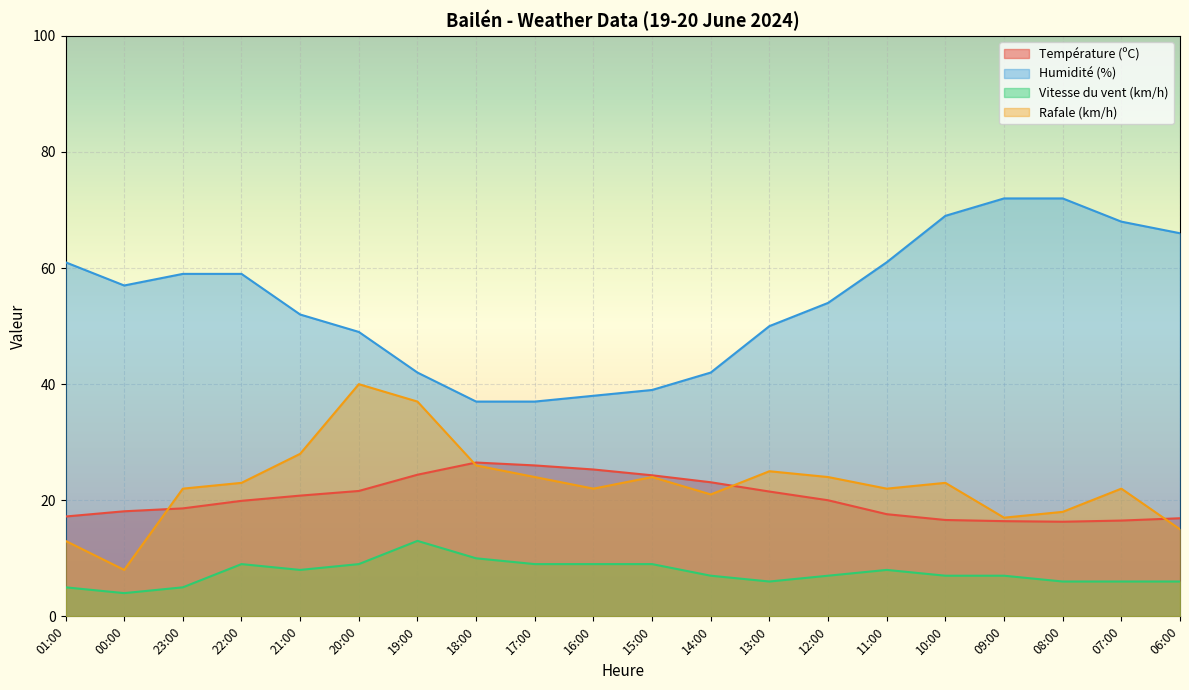

Reading left to right, transcribe all the data shown in this chart.

Température (ºC): 01:00=17.2	00:00=18.1	23:00=18.6	22:00=19.9	21:00=20.8	20:00=21.6	19:00=24.4	18:00=26.5	17:00=26.0	16:00=25.3	15:00=24.3	14:00=23.1	13:00=21.5	12:00=20.0	11:00=17.6	10:00=16.6	09:00=16.4	08:00=16.3	07:00=16.5	06:00=16.9
Humidité (%): 01:00=61.0	00:00=57.0	23:00=59.0	22:00=59.0	21:00=52.0	20:00=49.0	19:00=42.0	18:00=37.0	17:00=37.0	16:00=38.0	15:00=39.0	14:00=42.0	13:00=50.0	12:00=54.0	11:00=61.0	10:00=69.0	09:00=72.0	08:00=72.0	07:00=68.0	06:00=66.0
Vitesse du vent (km/h): 01:00=5.0	00:00=4.0	23:00=5.0	22:00=9.0	21:00=8.0	20:00=9.0	19:00=13.0	18:00=10.0	17:00=9.0	16:00=9.0	15:00=9.0	14:00=7.0	13:00=6.0	12:00=7.0	11:00=8.0	10:00=7.0	09:00=7.0	08:00=6.0	07:00=6.0	06:00=6.0
Rafale (km/h): 01:00=13.0	00:00=8.0	23:00=22.0	22:00=23.0	21:00=28.0	20:00=40.0	19:00=37.0	18:00=26.0	17:00=24.0	16:00=22.0	15:00=24.0	14:00=21.0	13:00=25.0	12:00=24.0	11:00=22.0	10:00=23.0	09:00=17.0	08:00=18.0	07:00=22.0	06:00=15.0